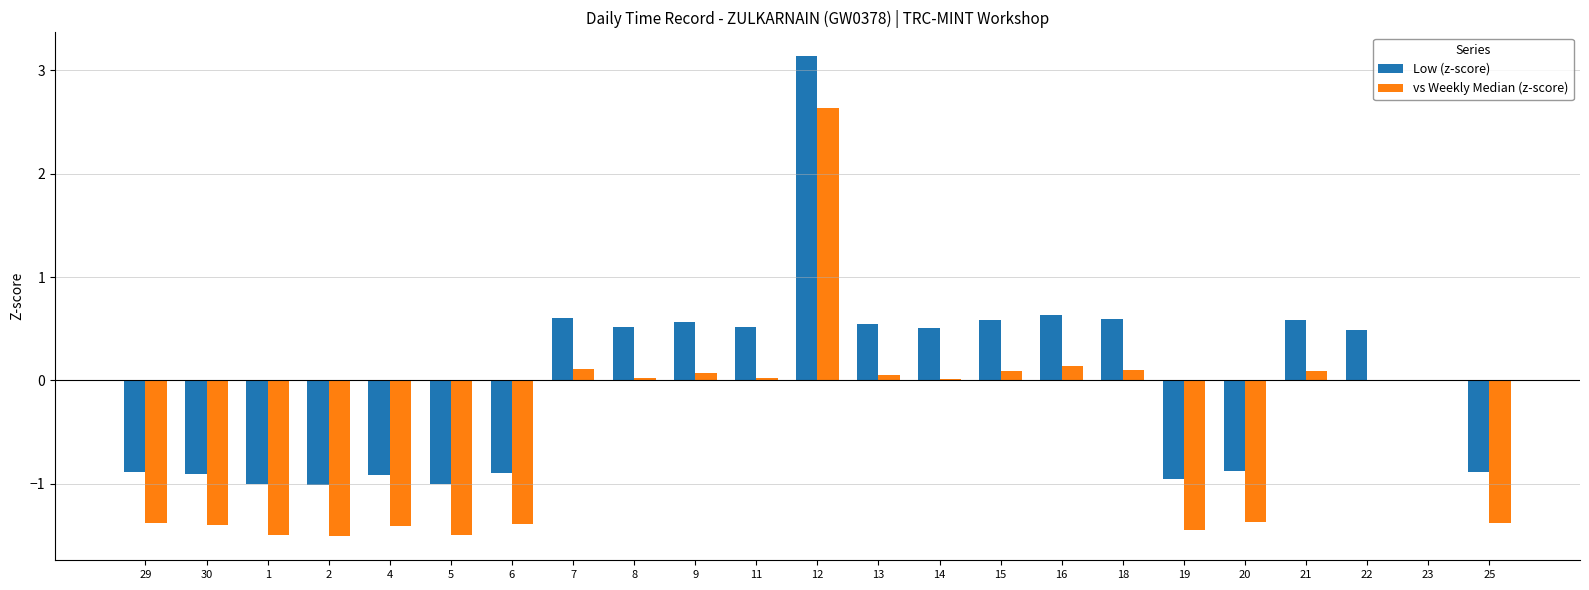

Is it true that Low (z-score) equals -1.0 at 19?

True